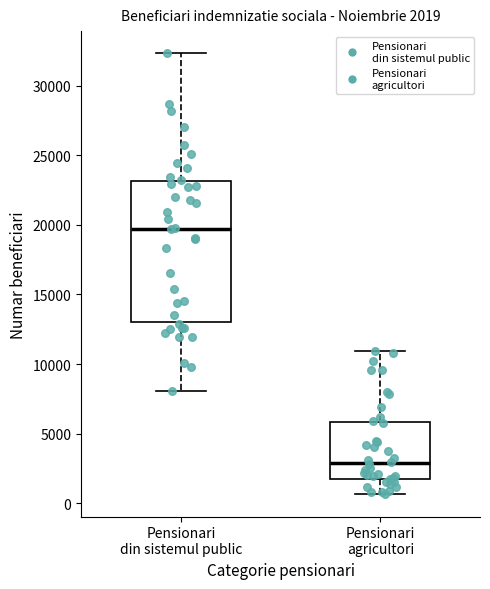

Which box has the lowest median line?

Pensionari agricultori